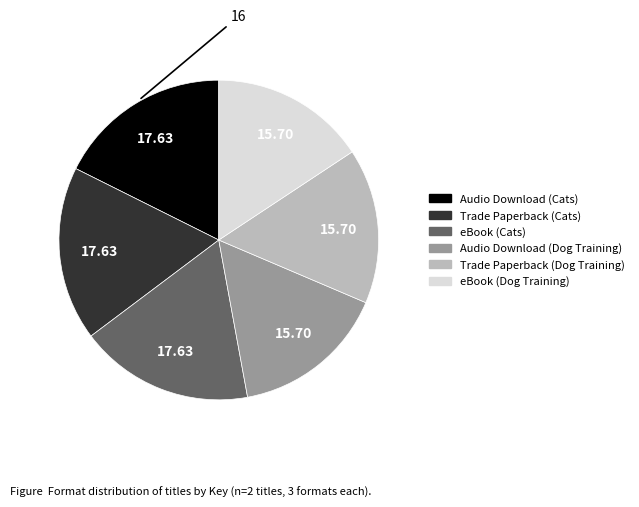

What is the ratio of the value at eBook (Cats) to the value at Trade Paperback (Dog Training)?

1.1